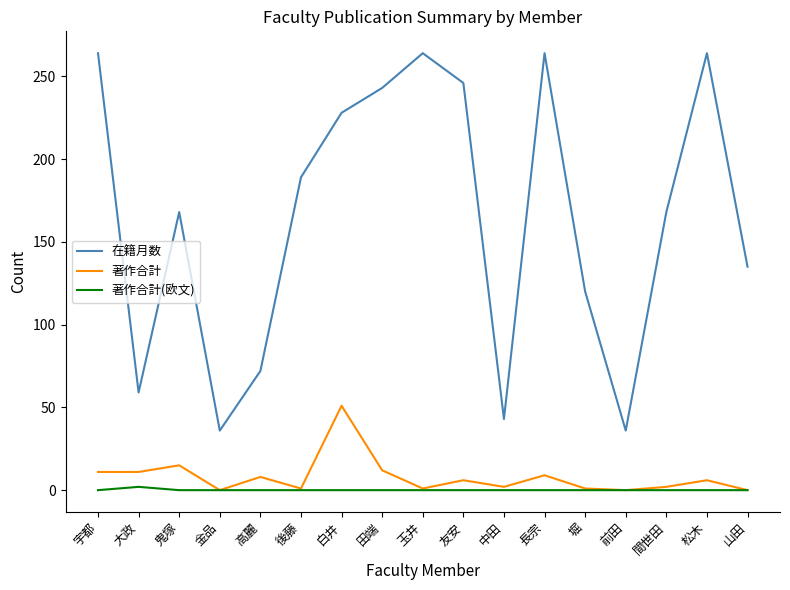

Is this an area chart (filled region under the line)?

No